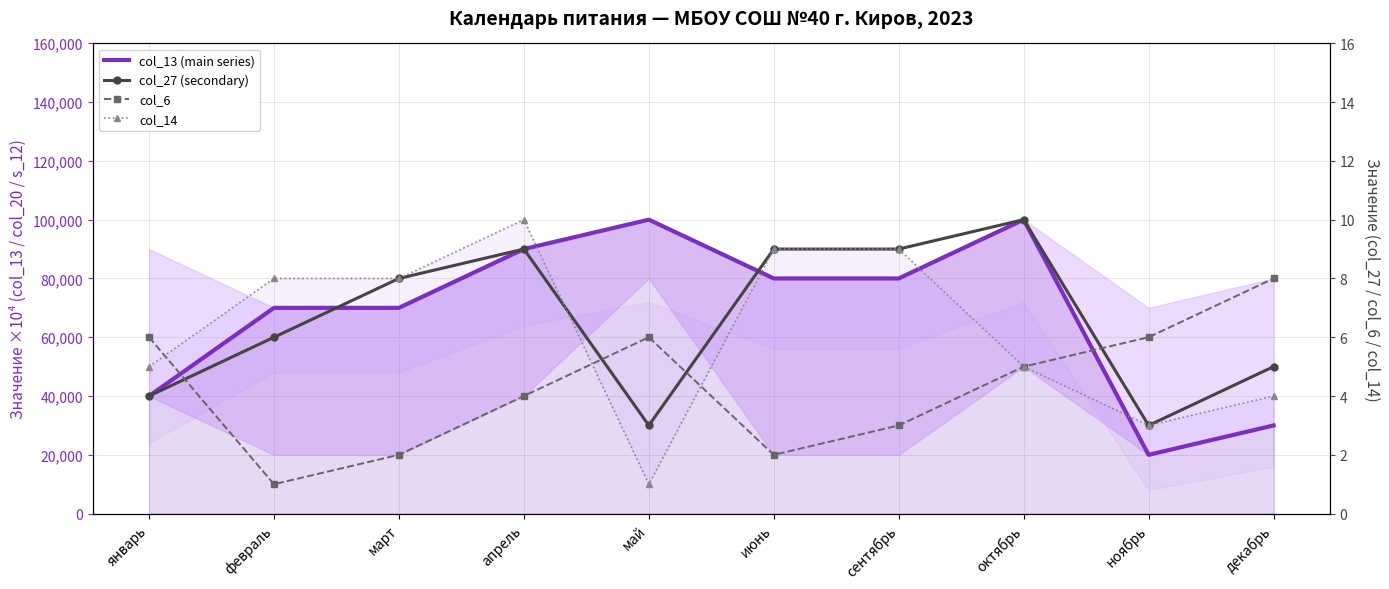

Reading left to right, list all the values displayed in this chart.

col_13 (main series): январь=40000	февраль=70000	март=70000	апрель=90000	май=100000	июнь=80000	сентябрь=80000	октябрь=100000	ноябрь=20000	декабрь=30000
col_27 (secondary): январь=4	февраль=6	март=8	апрель=9	май=3	июнь=9	сентябрь=9	октябрь=10	ноябрь=3	декабрь=5
col_6: январь=6	февраль=1	март=2	апрель=4	май=6	июнь=2	сентябрь=3	октябрь=5	ноябрь=6	декабрь=8
col_14: январь=5	февраль=8	март=8	апрель=10	май=1	июнь=9	сентябрь=9	октябрь=5	ноябрь=3	декабрь=4